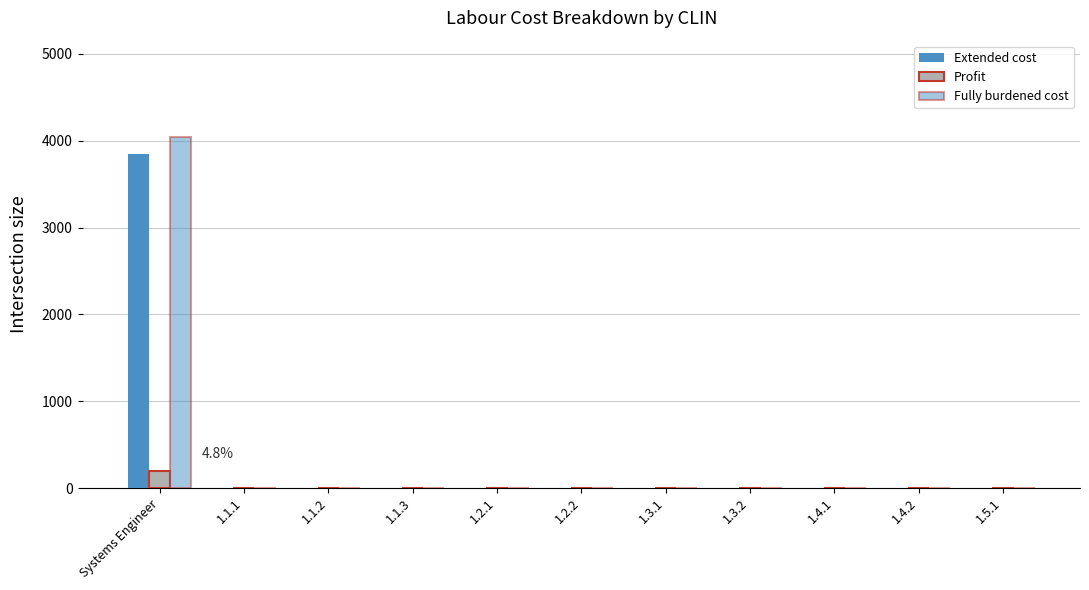

Which category has the highest value across all series?

Systems Engineer